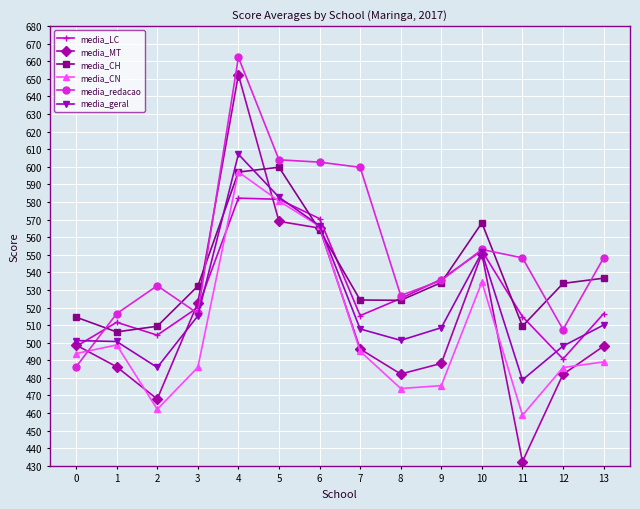

Is it true that media_CN equals 485.9 at 12?

True